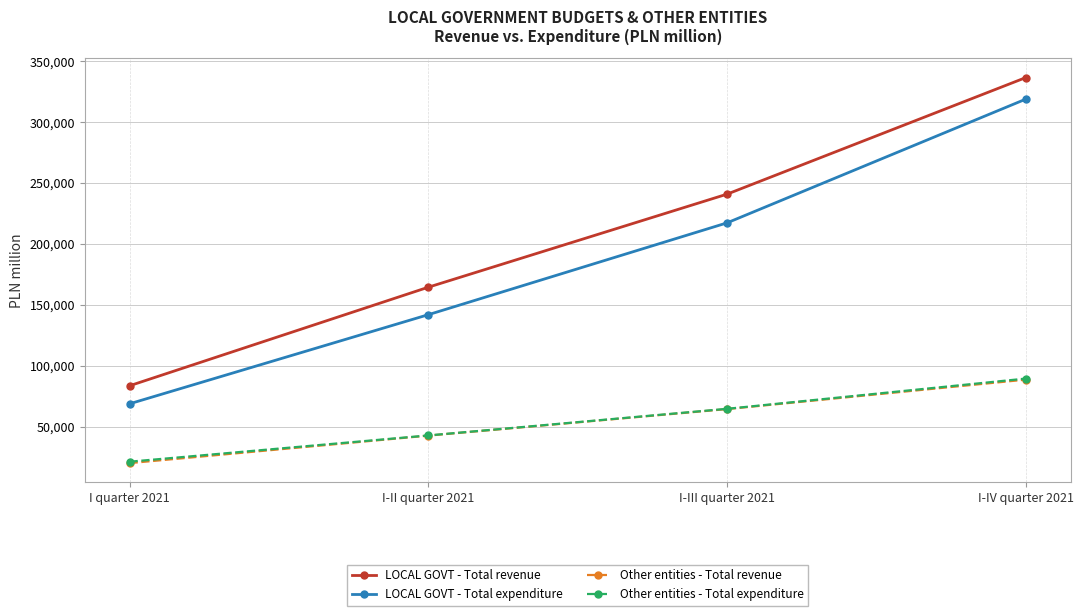

Which series has the largest range (max minus min)?

LOCAL GOVT - Total revenue